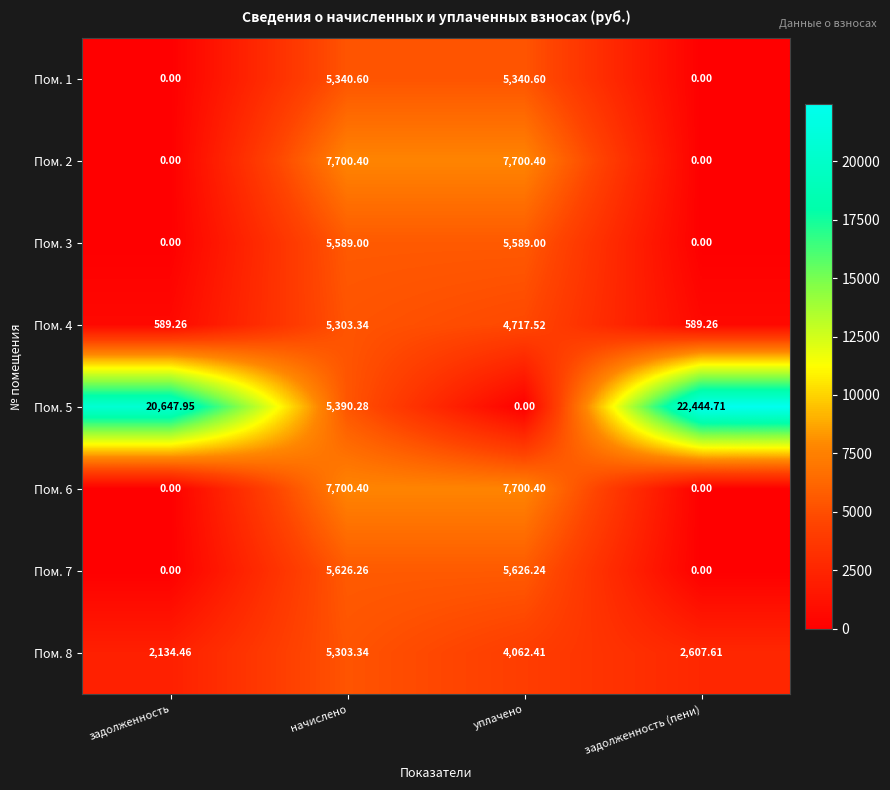

How many distinct data groups are displayed?

8